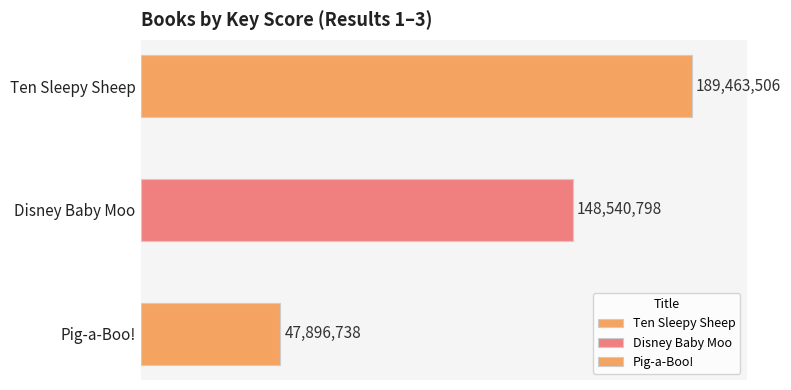

The chart shows a value of 189463506 at 1. True or false?

True